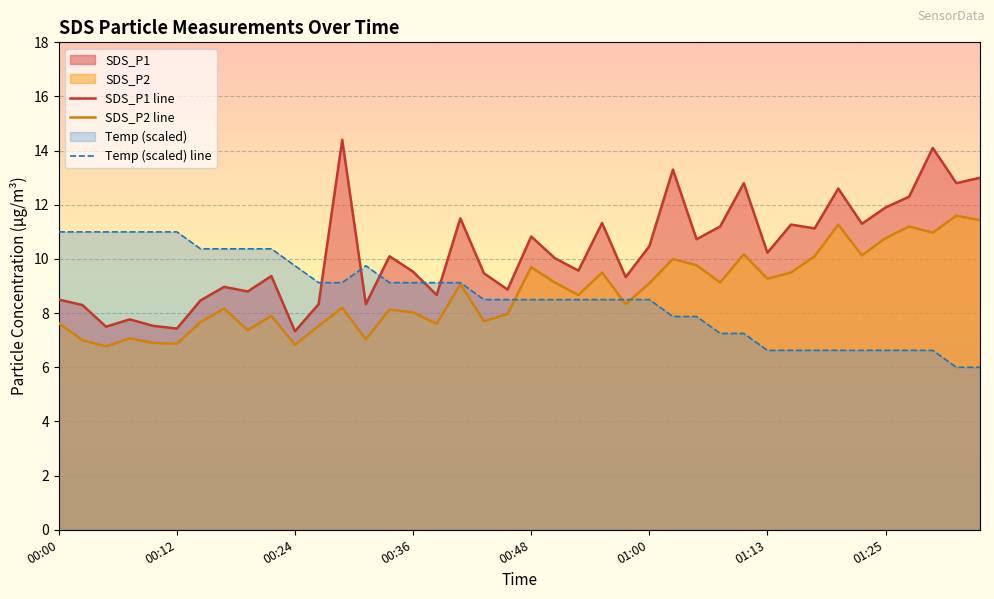

How many values in the SDS_P2 line series are below 8?

15